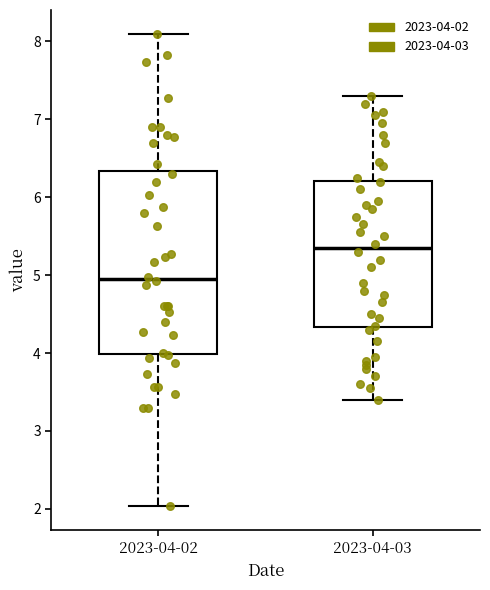

Reading left to right, transcribe this box plot: for each box, give where its median line is, the range the box spans, and where its two whiskers end, as read against the y-axis. The values are not printed on the chart, so give them approximately, as read against the axis.

2023-04-02: median 5.0, box 4.0 to 6.3, whiskers 2.0 to 8.1
2023-04-03: median 5.4, box 4.3 to 6.2, whiskers 3.4 to 7.3